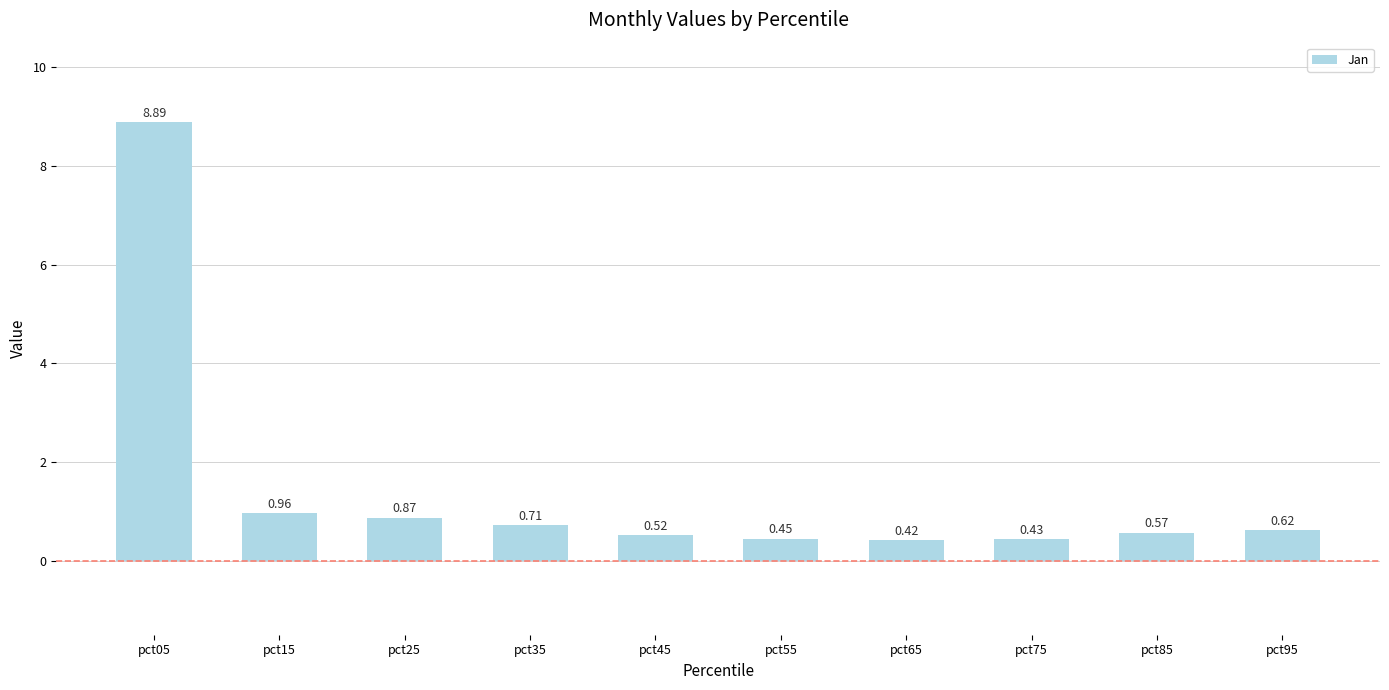

Which category has the lowest value across all series?

pct65